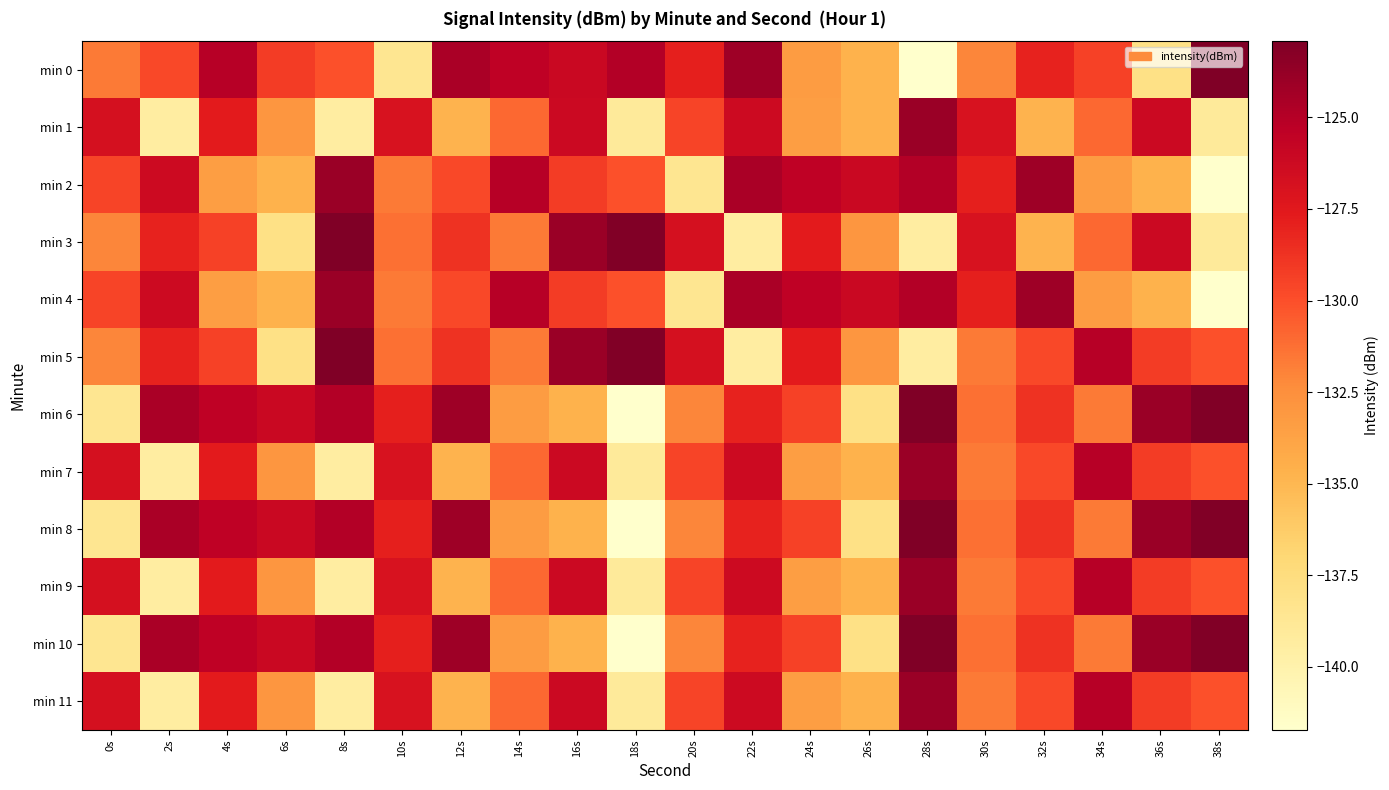

At which category is the sum across all series the highest?

28s